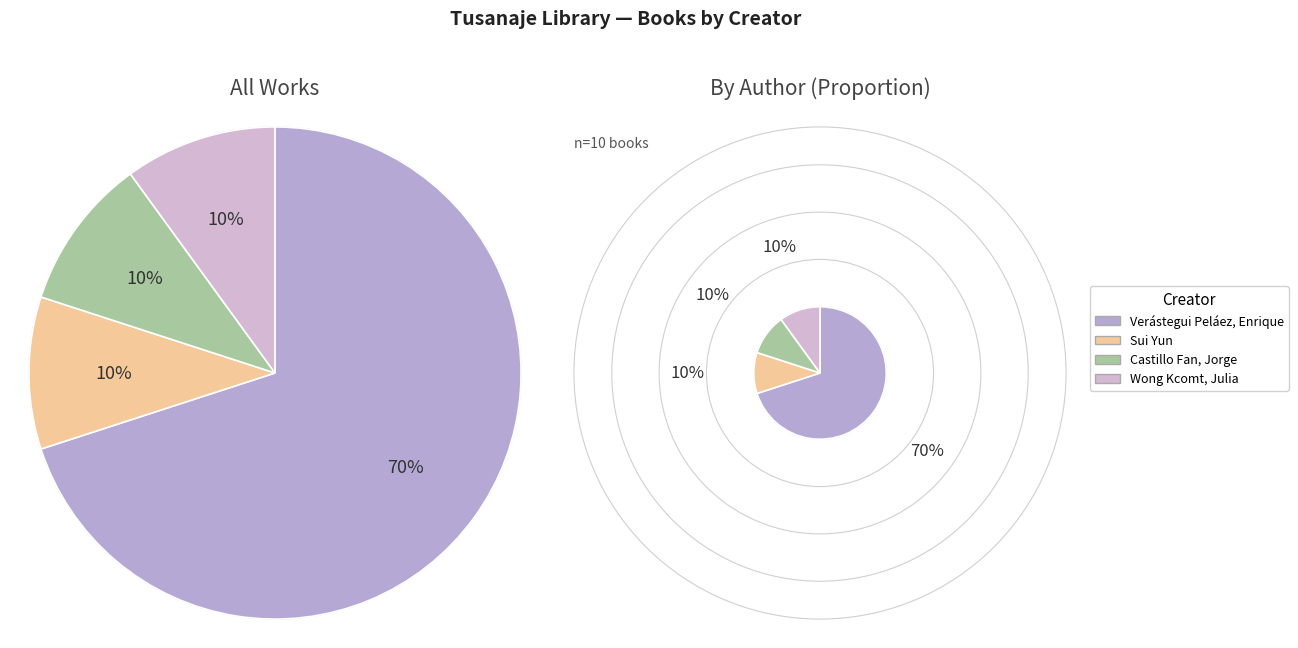

Which category has the biggest portion of the pie?

Verástegui Peláez, Enrique